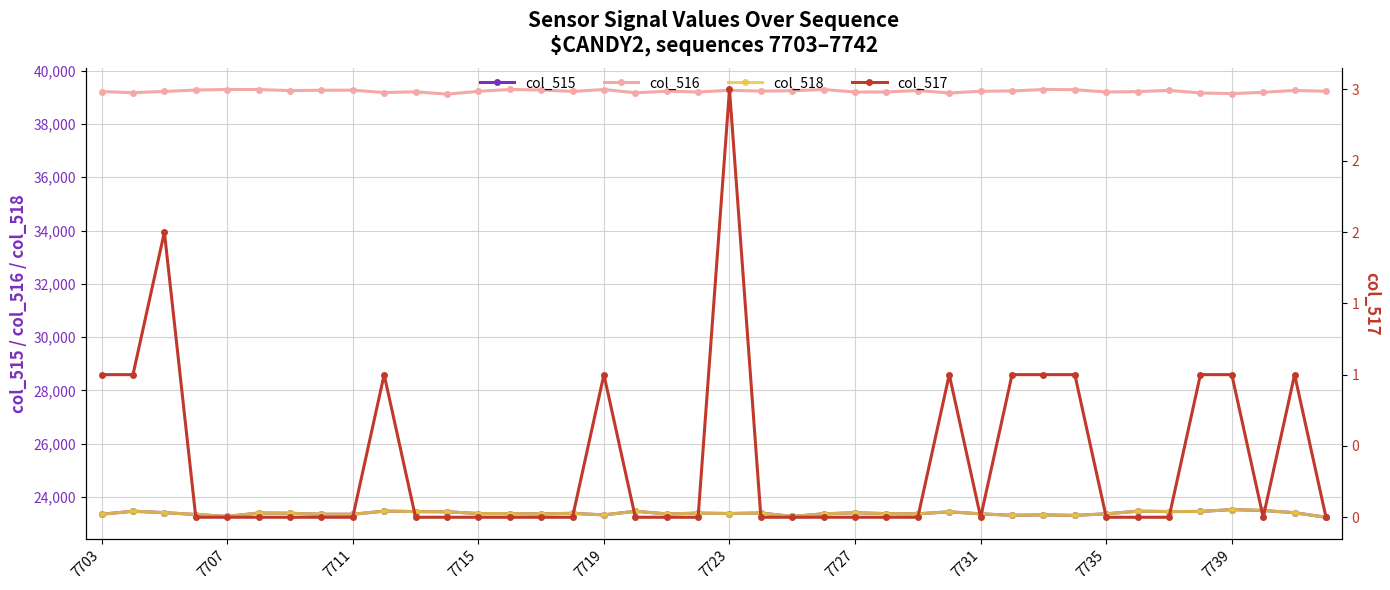

What is the maximum value shown in the chart?

39294